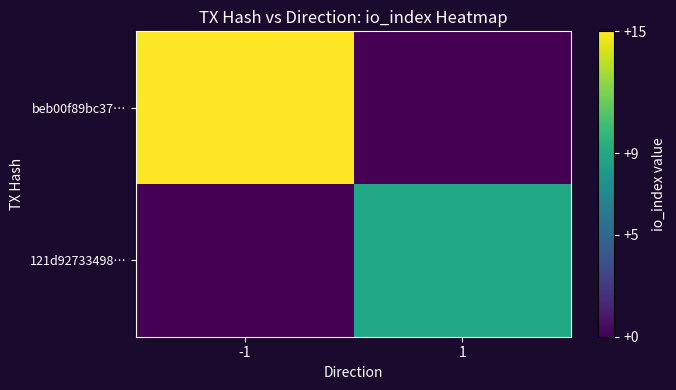

Between 1 and -1, which is larger?

-1